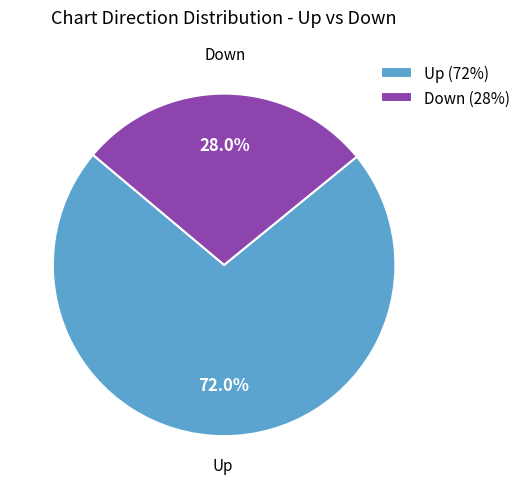

Combined, do Down (28%) and Up (72%) account for over 50%?

Yes